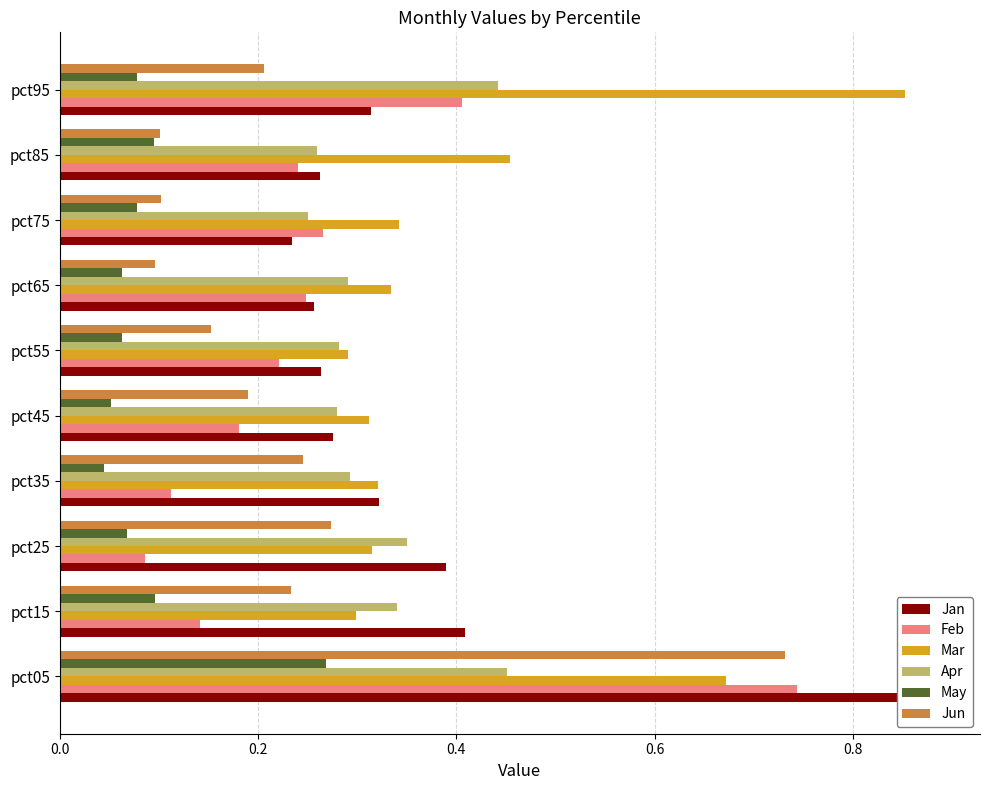

How many Feb values are between 0 and 1?

10